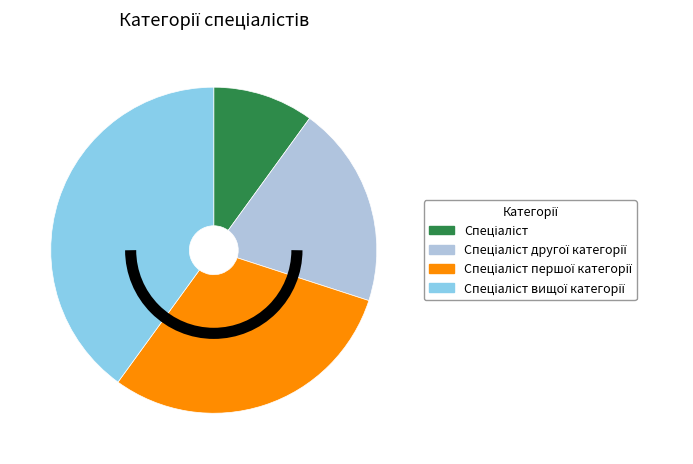

How many slices are in this pie chart?

4